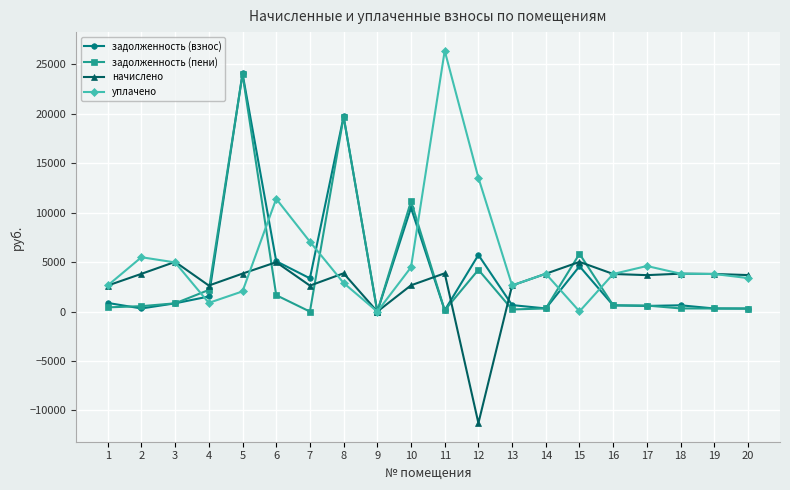

What is the spread (max minus min) of values at 19?

3489.8